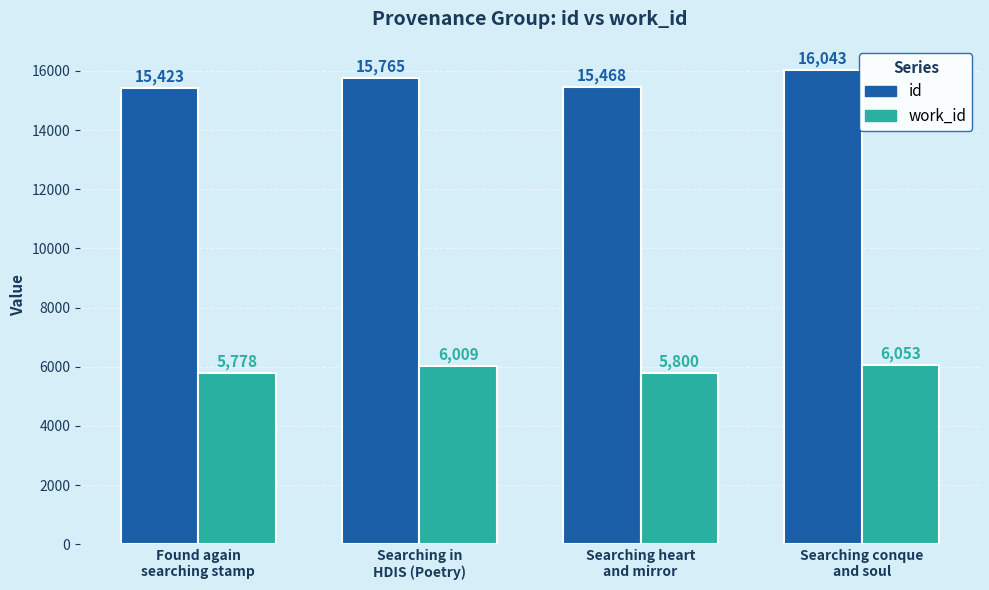

Does the chart contain stacked bars?

No